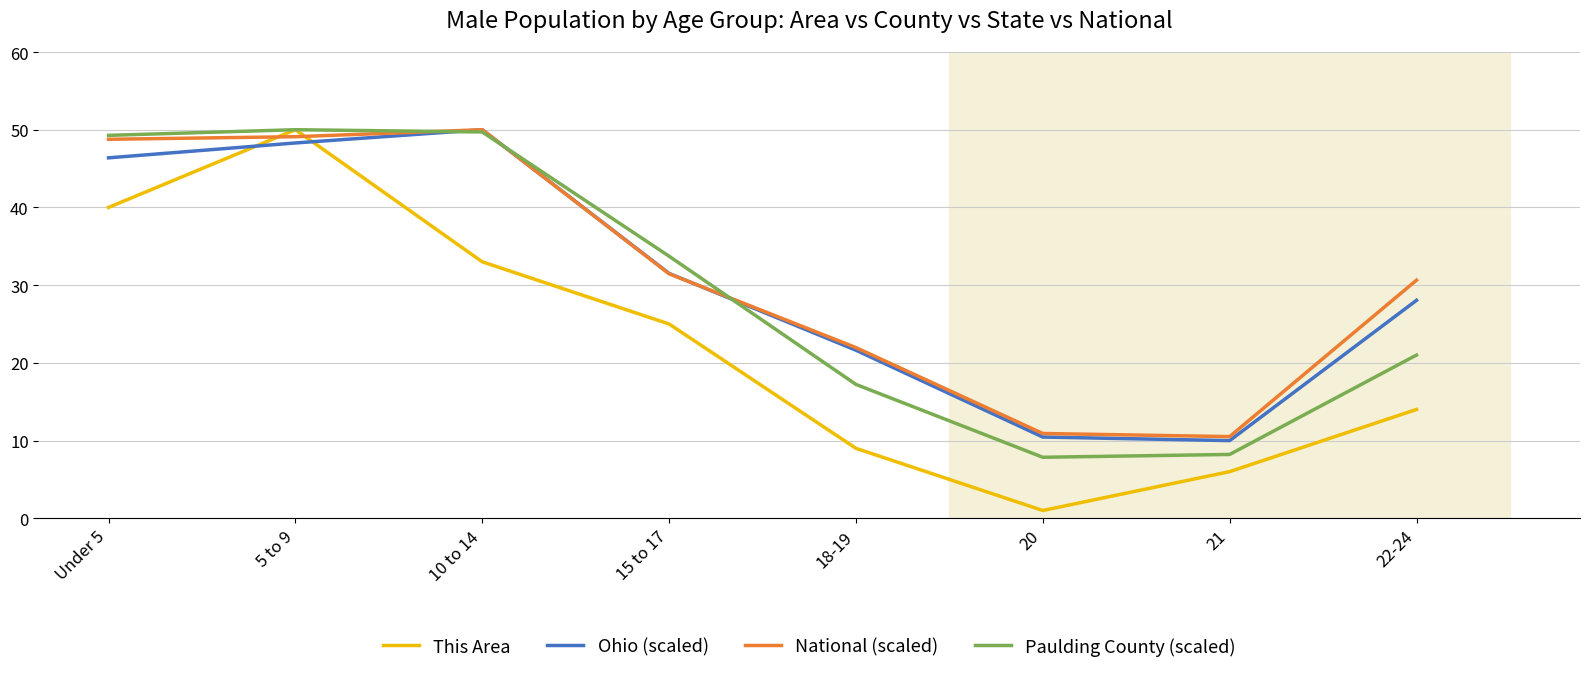

At which label does National (scaled) first exceed 31?

Under 5